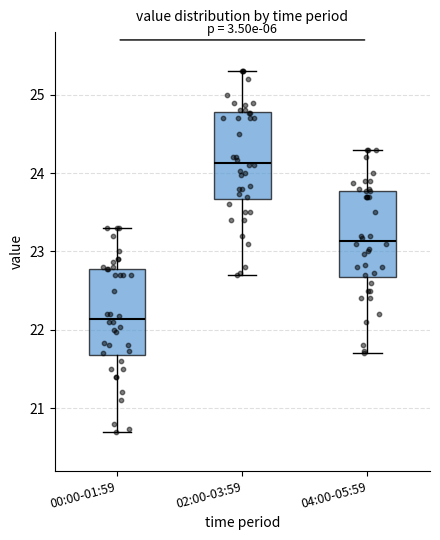

Which box has the lowest median line?

00:00-01:59